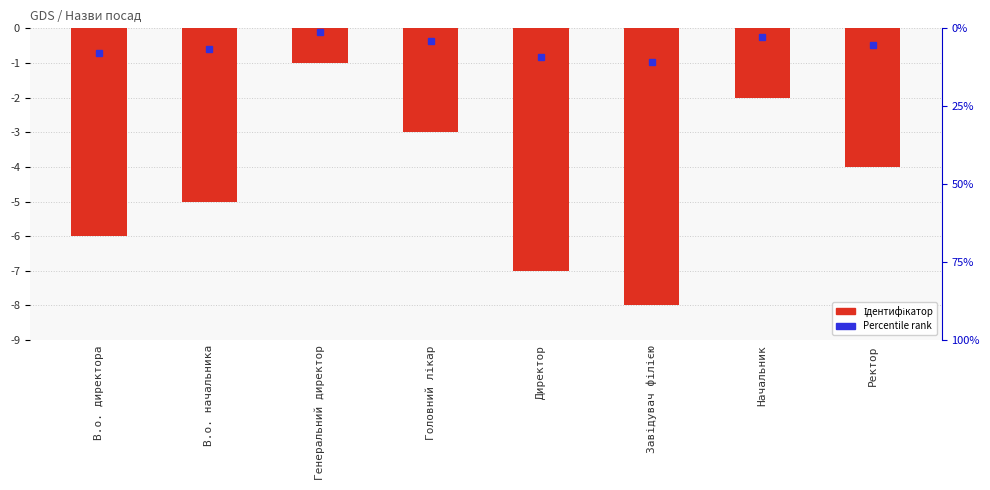

At which label is the value closest to -4?

Ректор